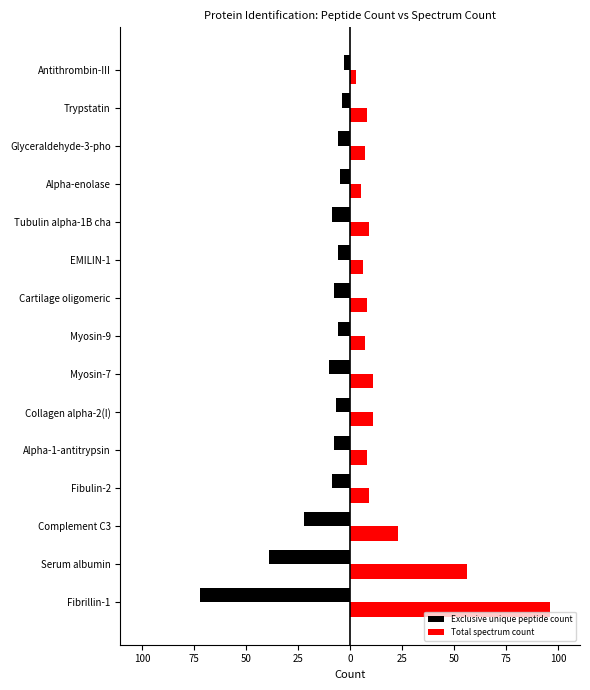

What are all the series names shown in the legend?

Exclusive unique peptide count, Total spectrum count